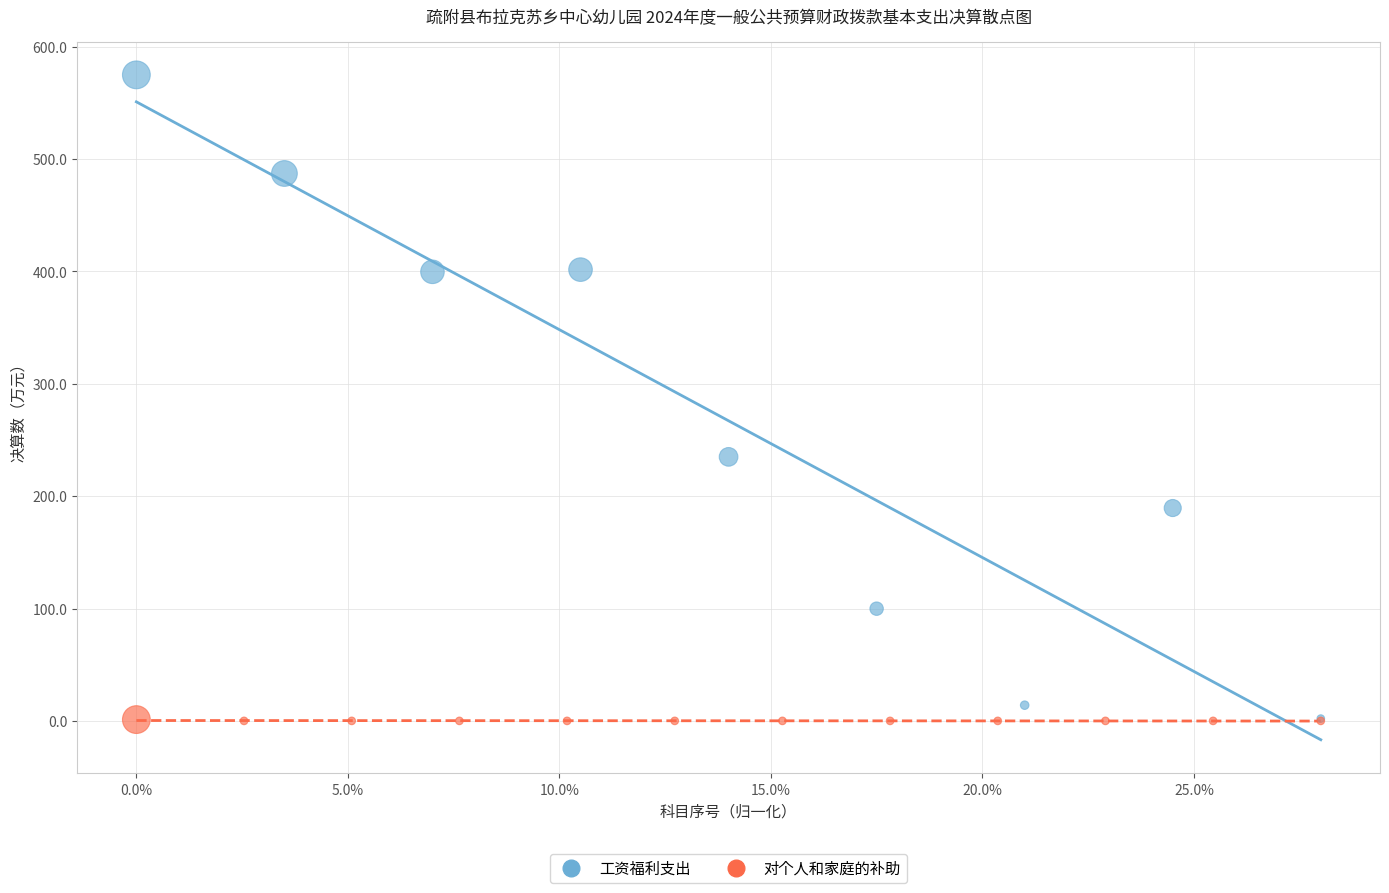

Which series contains the highest Y value?

工资福利支出